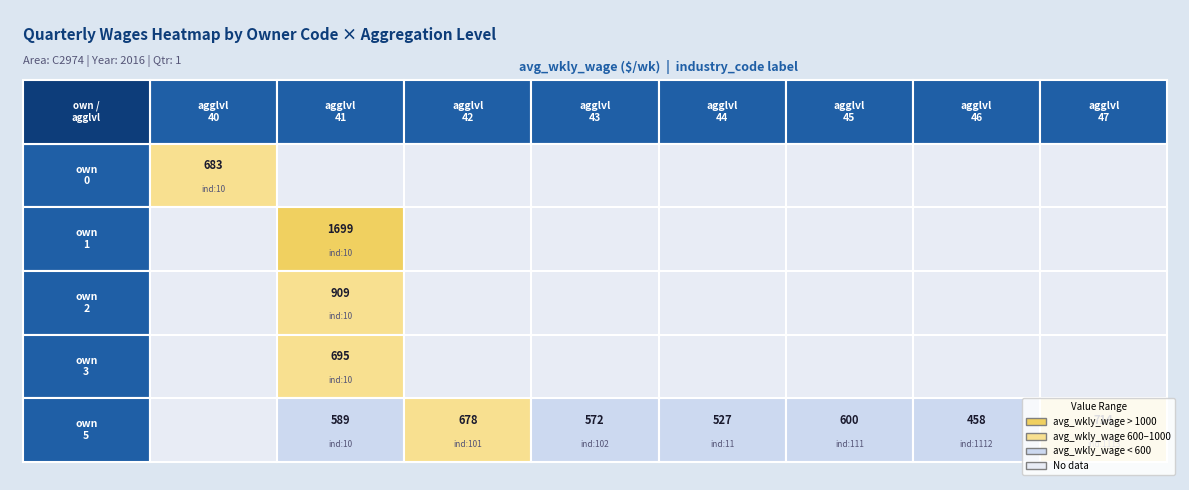

True or false: 5 has a value of 1165 at 7.

False